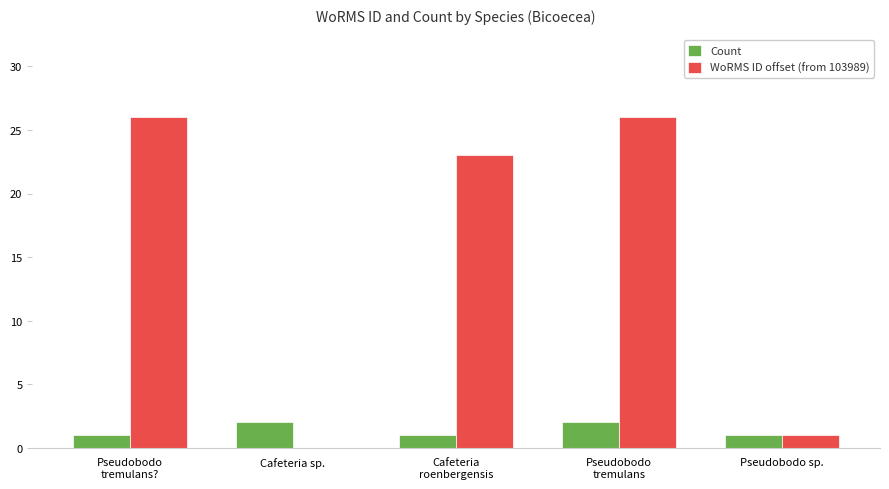

At which category is the sum across all series the highest?

Pseudobodo
tremulans